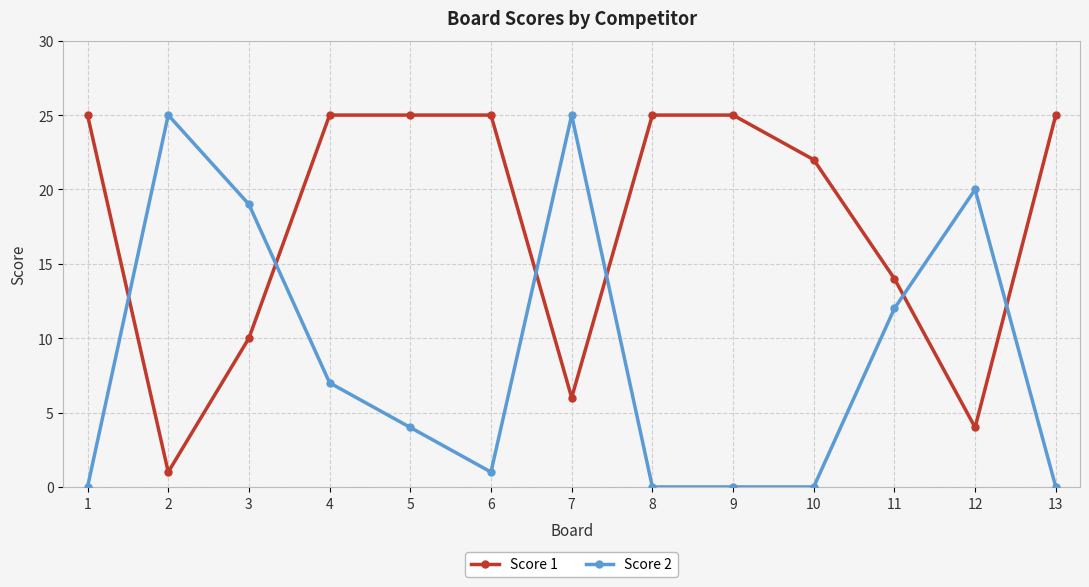

At which category is the sum across all series the highest?

4